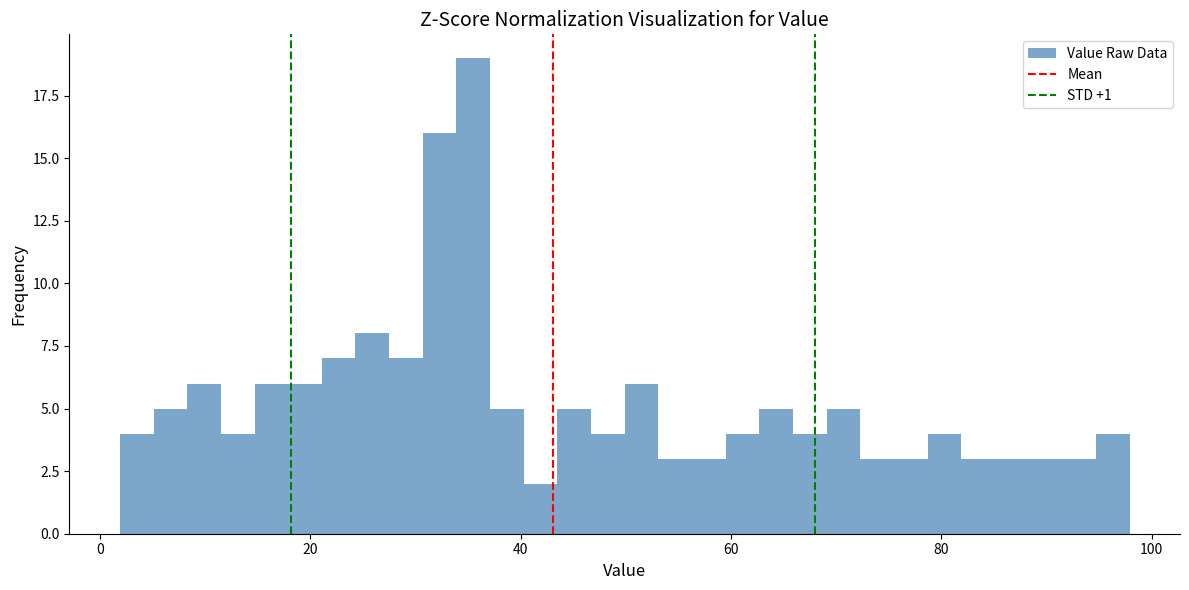

Read against the x-axis, roughly where is the centre of the tallest bar?

36